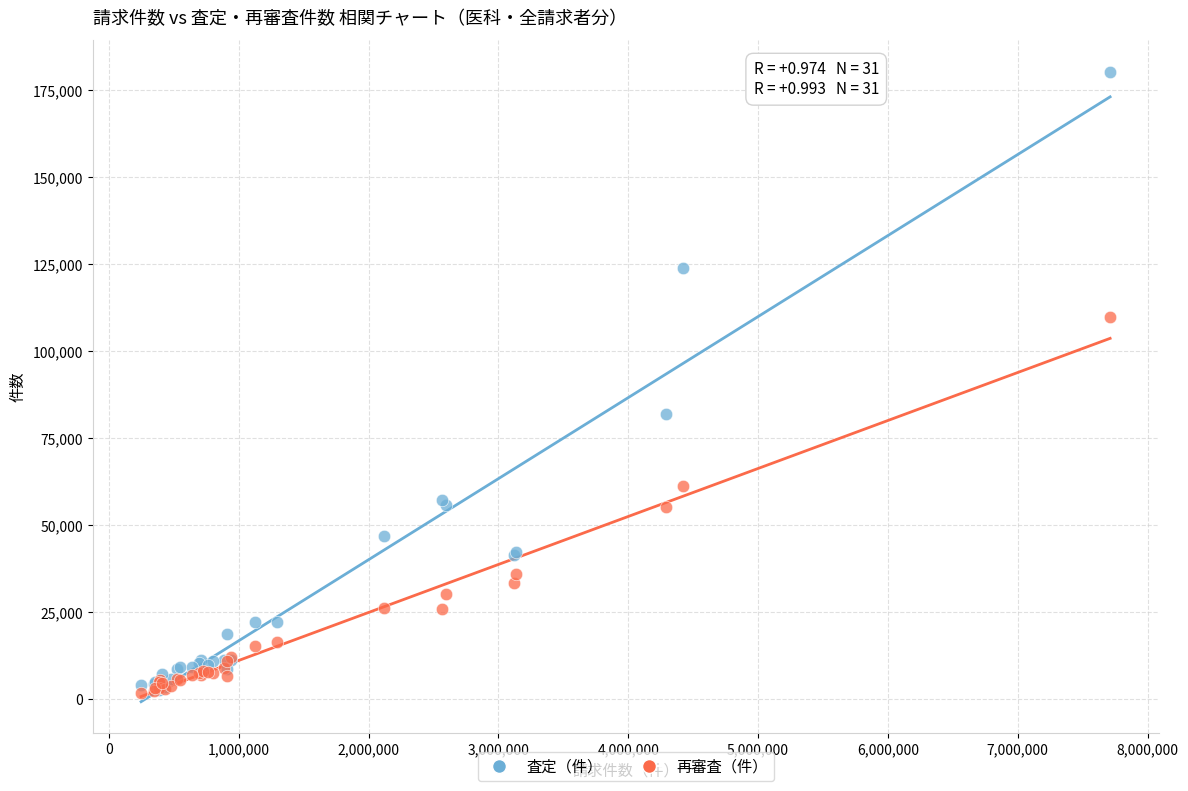

In the 査定（件） series, what Y value is closest to 91525?

81923